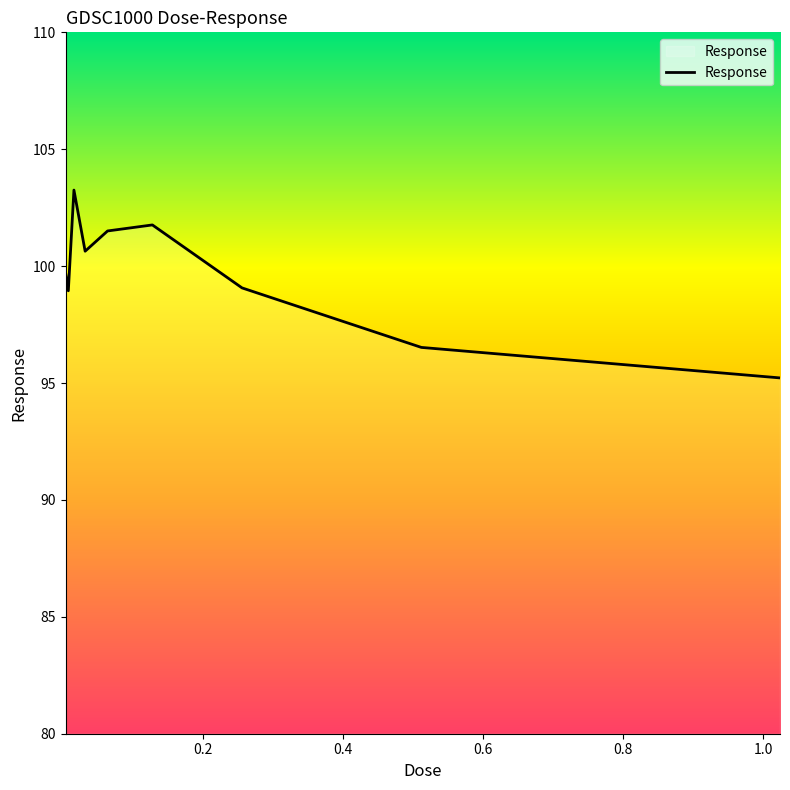

What is the sum of all values?

896.7